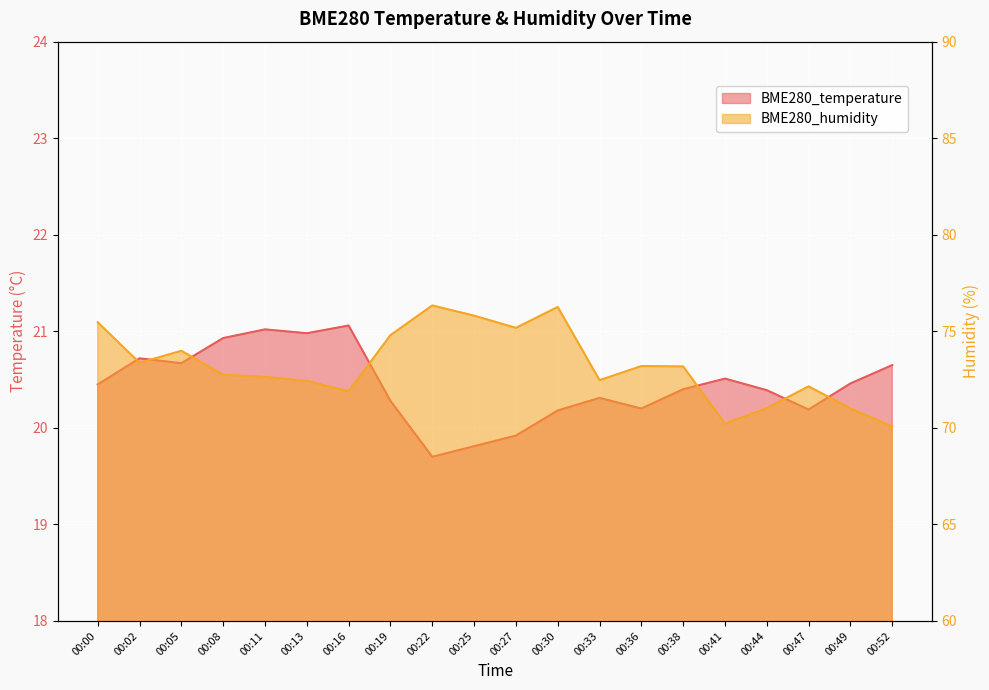

Reading left to right, what are all the values shown in this chart?

BME280_temperature: 20.4	20.7	20.7	20.9	21.0	21.0	21.1	20.3	19.7	19.8	19.9	20.2	20.3	20.2	20.4	20.5	20.4	20.2	20.5	20.6
BME280_humidity: 75.5	73.4	74.0	72.8	72.6	72.4	71.9	74.8	76.3	75.8	75.2	76.3	72.5	73.2	73.2	70.2	71.0	72.2	71.0	70.1